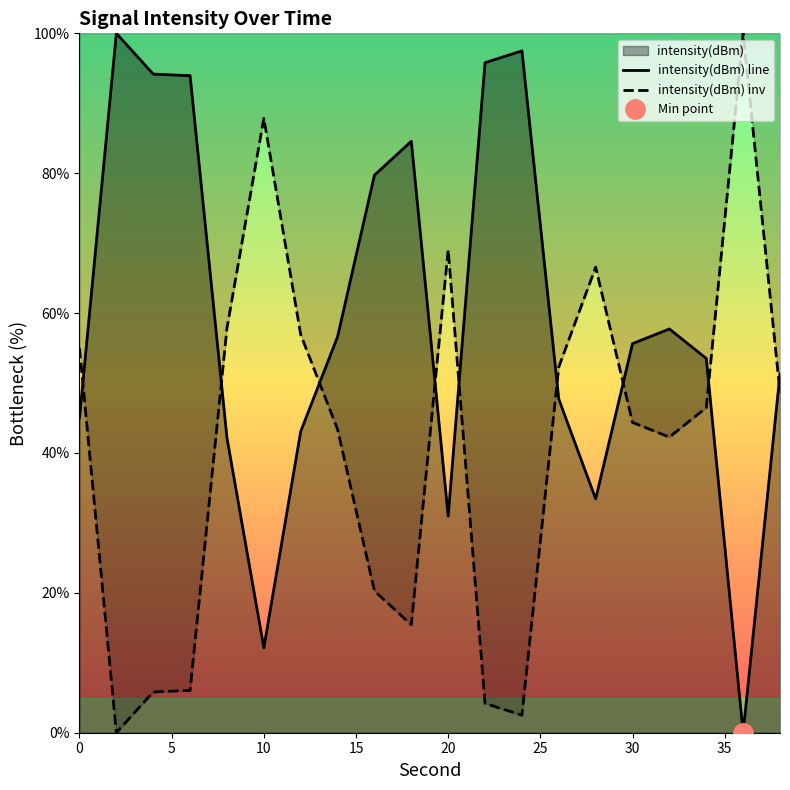

Rank the categories by value from highest to lowest.

2, 24, 22, 4, 6, 18, 16, 32, 14, 30, 34, 38, 26, 0, 12, 8, 28, 20, 10, 36